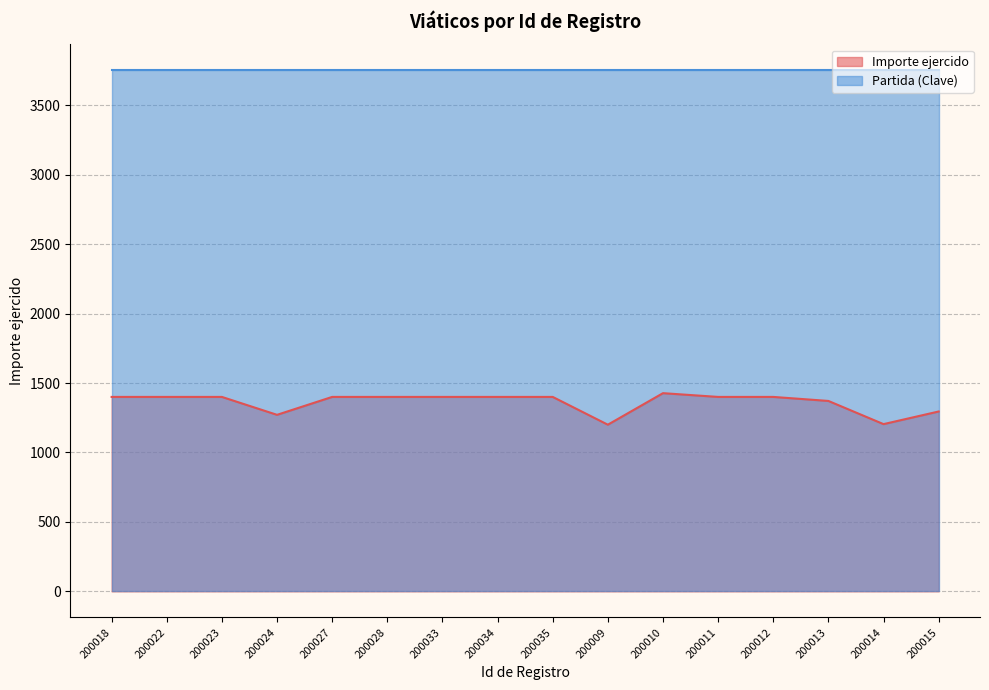

What is the change in value from 200018 to 200014?

-195.9